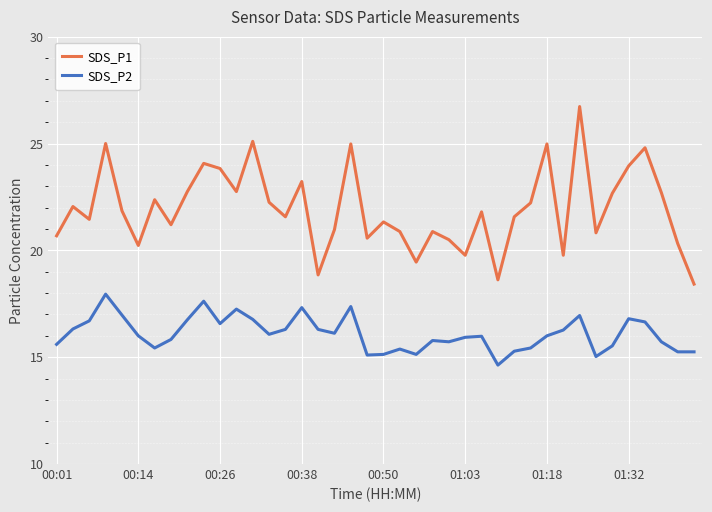

What is the minimum value for SDS_P1?

18.4